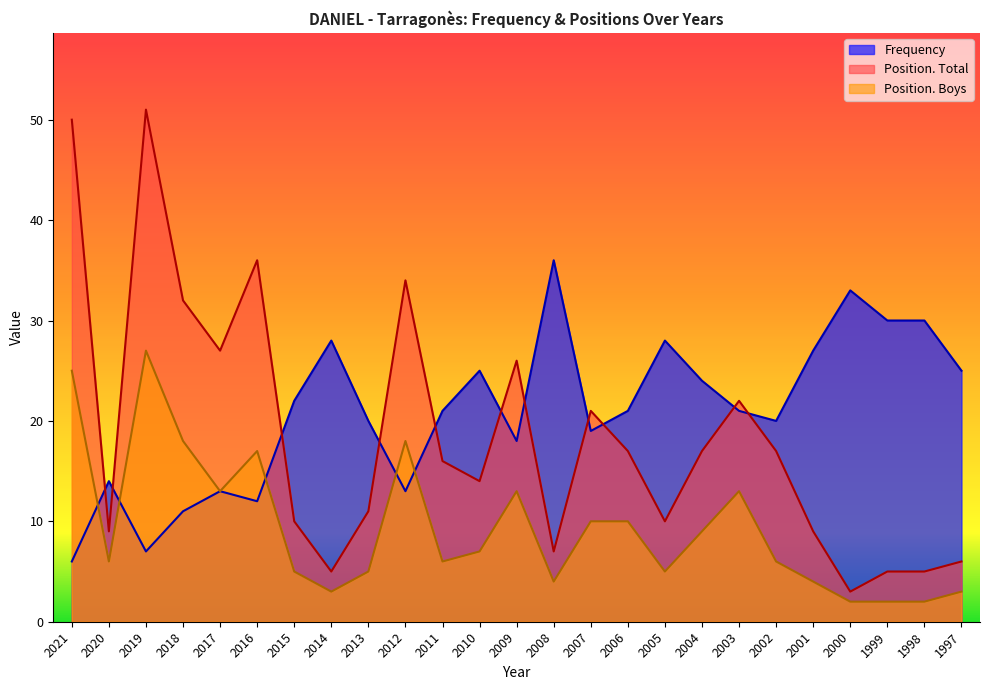

Reading left to right, list all the values displayed in this chart.

Frequency: 6	14	7	11	13	12	22	28	20	13	21	25	18	36	19	21	28	24	21	20	27	33	30	30	25
Position. Total: 50	9	51	32	27	36	10	5	11	34	16	14	26	7	21	17	10	17	22	17	9	3	5	5	6
Position. Boys: 25	6	27	18	13	17	5	3	5	18	6	7	13	4	10	10	5	9	13	6	4	2	2	2	3